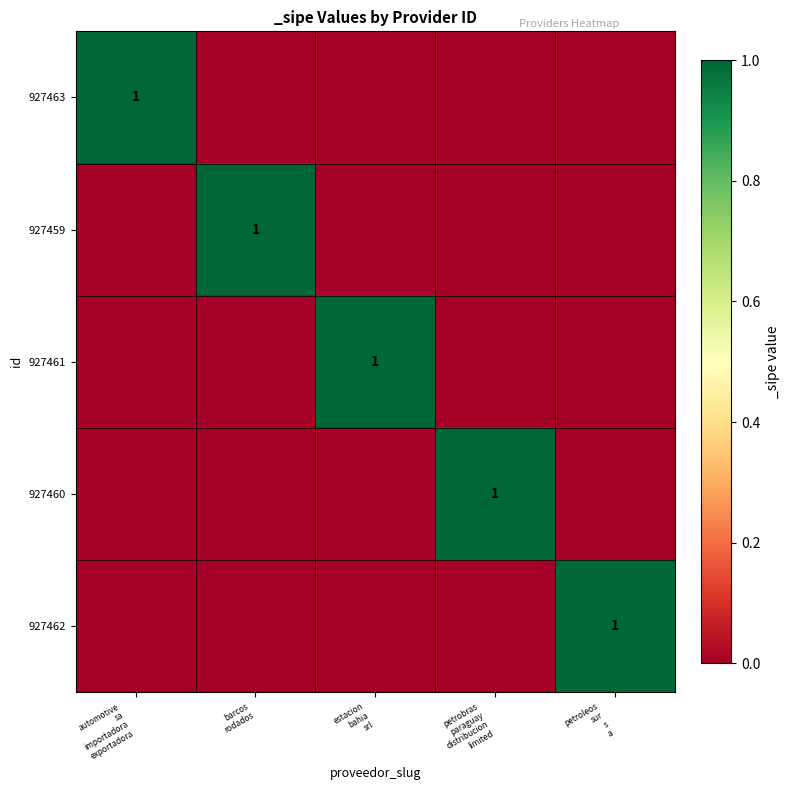

At which label is 927460 closest to 0?

automotive sa importadora exportadora